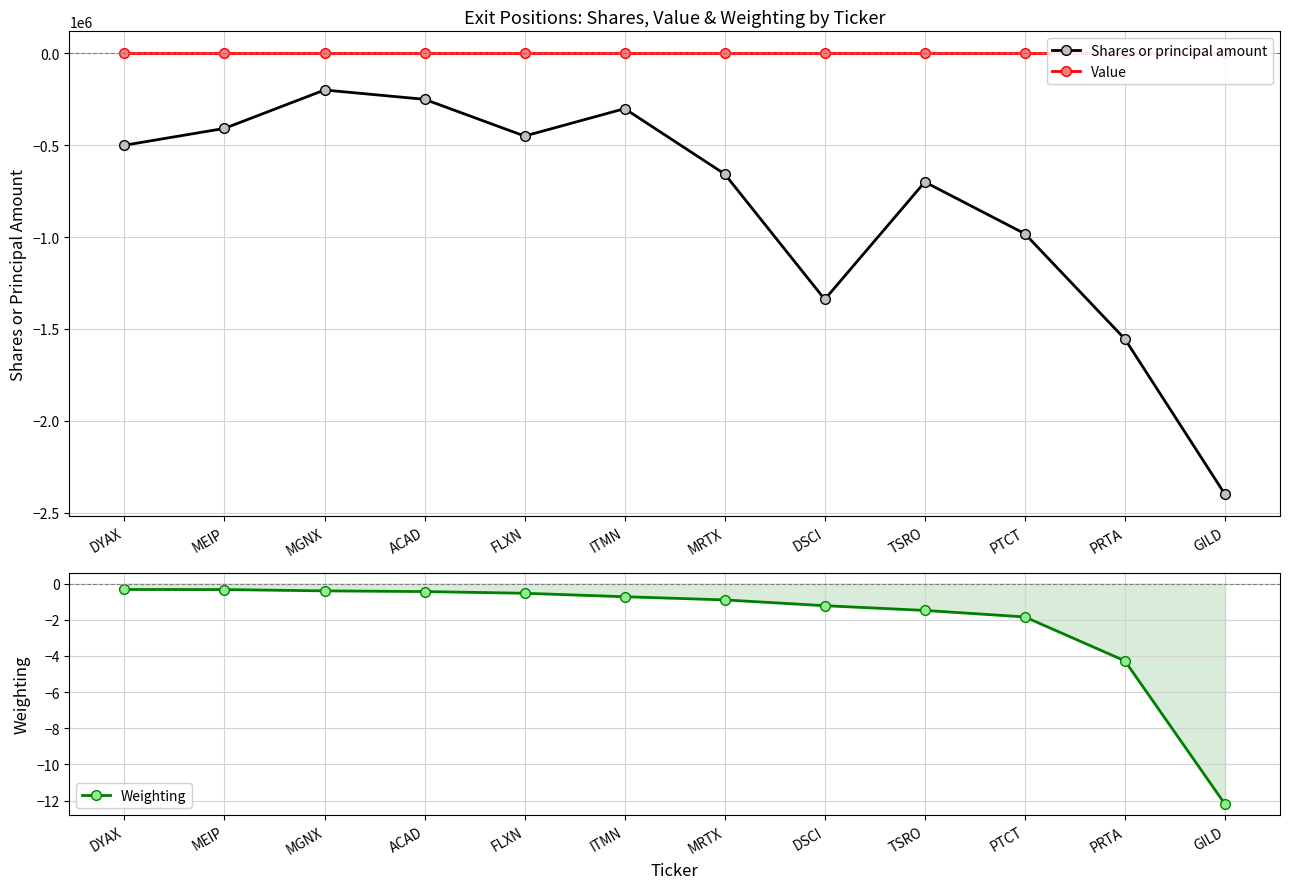

At which category does the chart reach its peak across all series?

DYAX